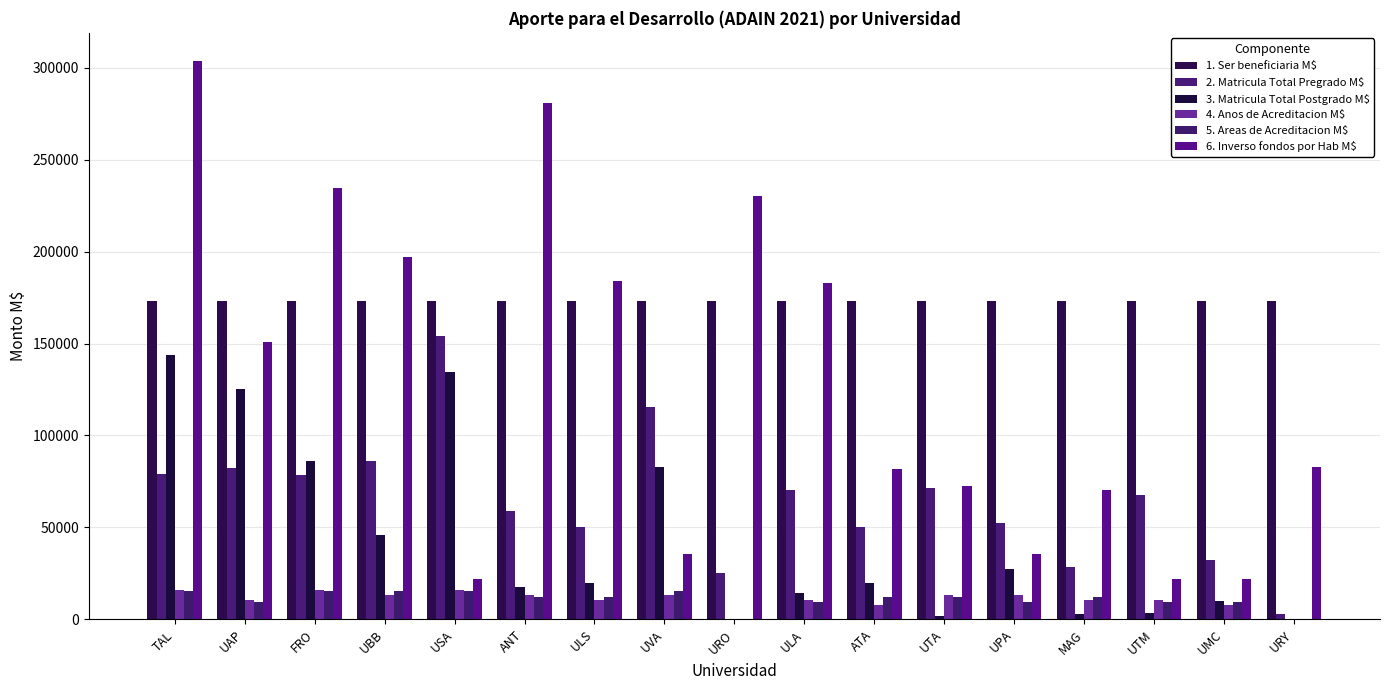

What is the average value of the 3. Matricula Total Postgrado M$ series?

43307